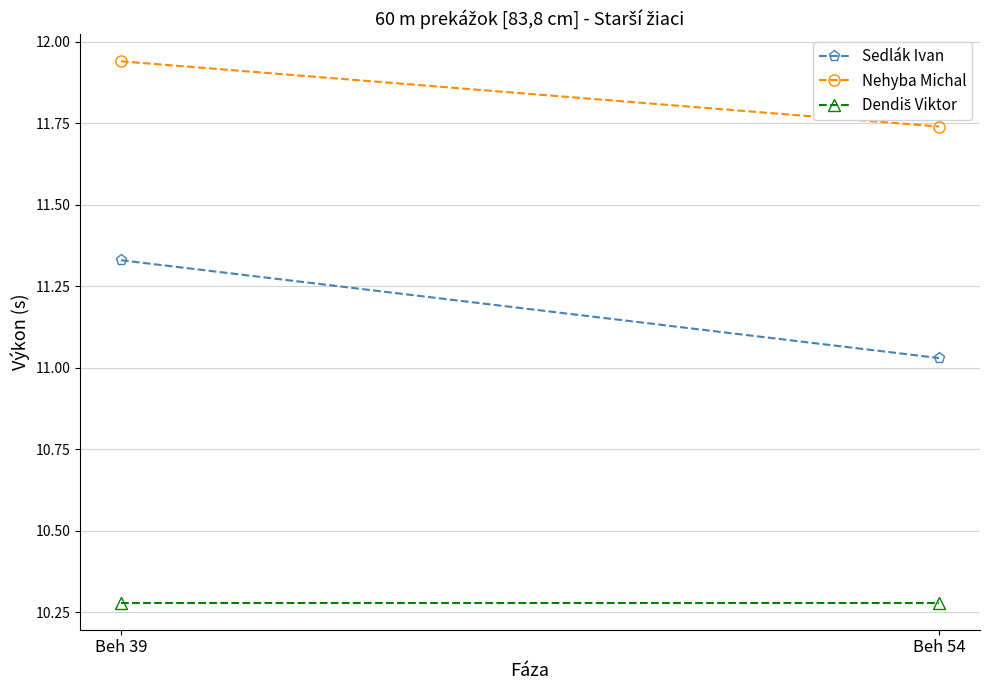

Is the value of Dendiš Viktor at Beh 39 greater than the value of Sedlák Ivan at Beh 54?

No